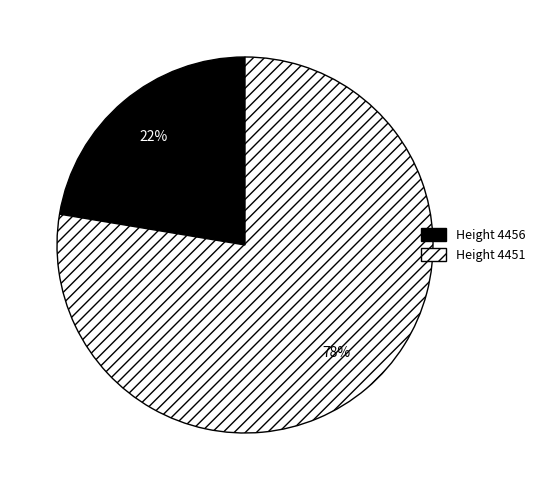

Is there any slice that represents more than half of the pie?

Yes